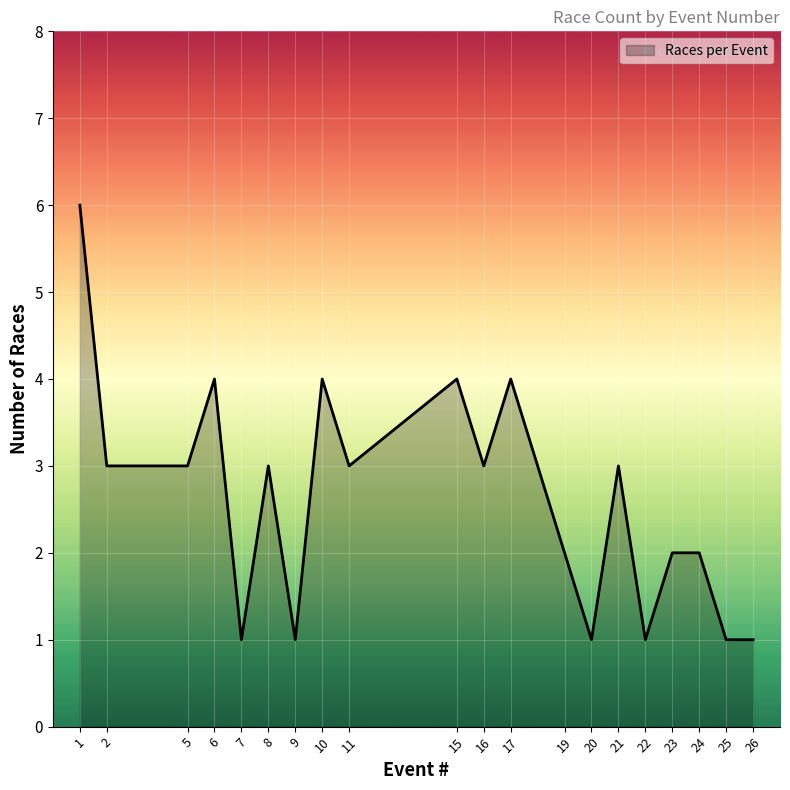

What is the difference between the maximum and minimum values?

5